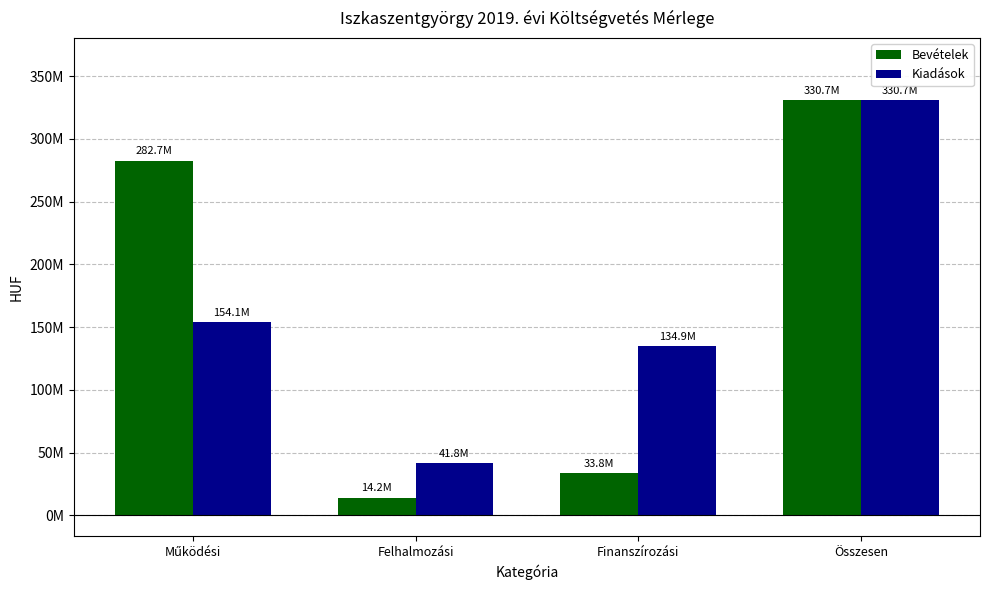

What is the value of the Kiadások bar at the 2nd from the left?

41762335